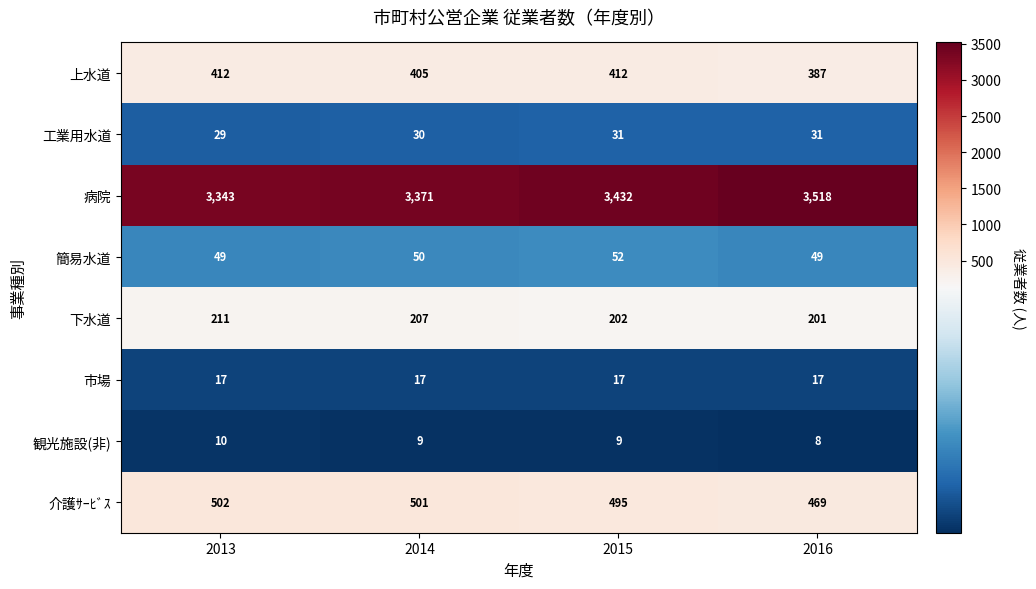

What is the average value of the 観光施設(非) series?

9